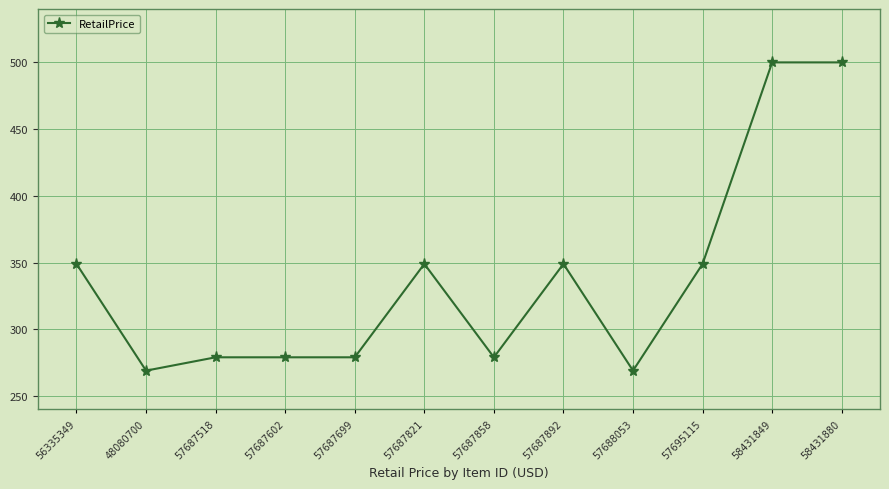

What is the change in value from 48080700 to 57687821?

+80.0